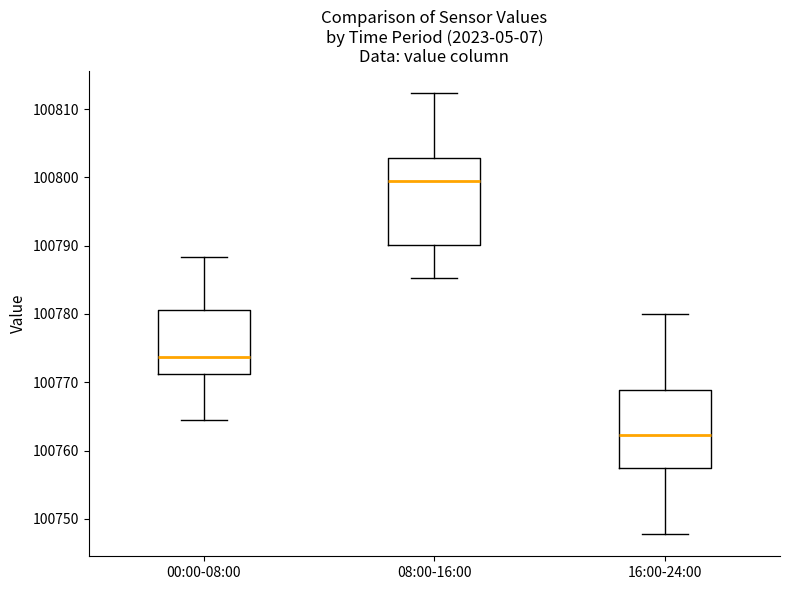

Where does the lower whisker of the box for 00:00-08:00 end on the y-axis? The values are not printed on the chart, so give them approximately, as read against the axis.

100765